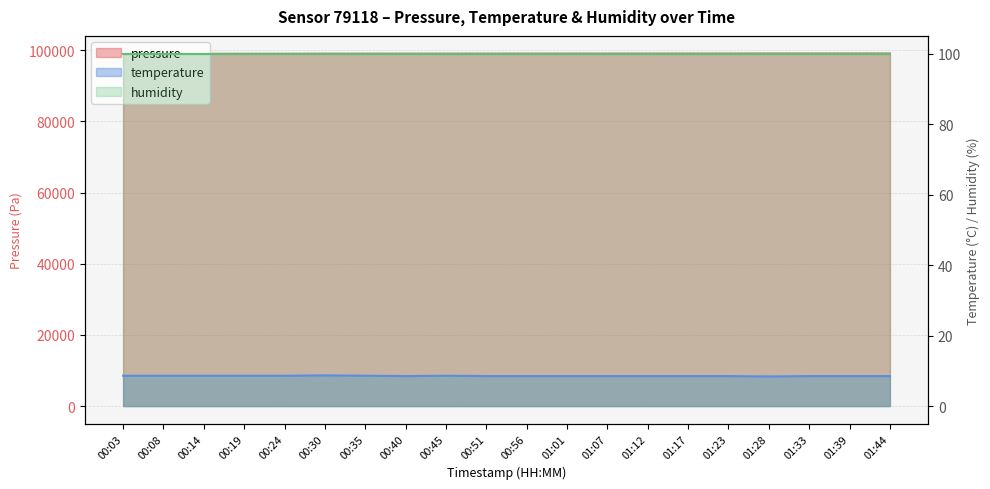

Which series has the widest spread of values?

pressure